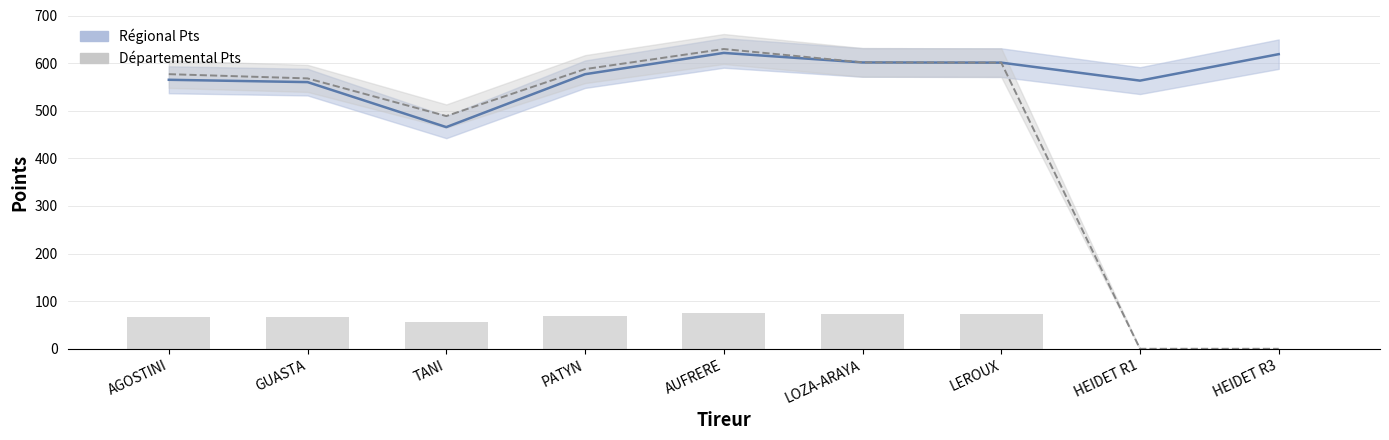

What is the sum of all Régional Pts values?

5173.2